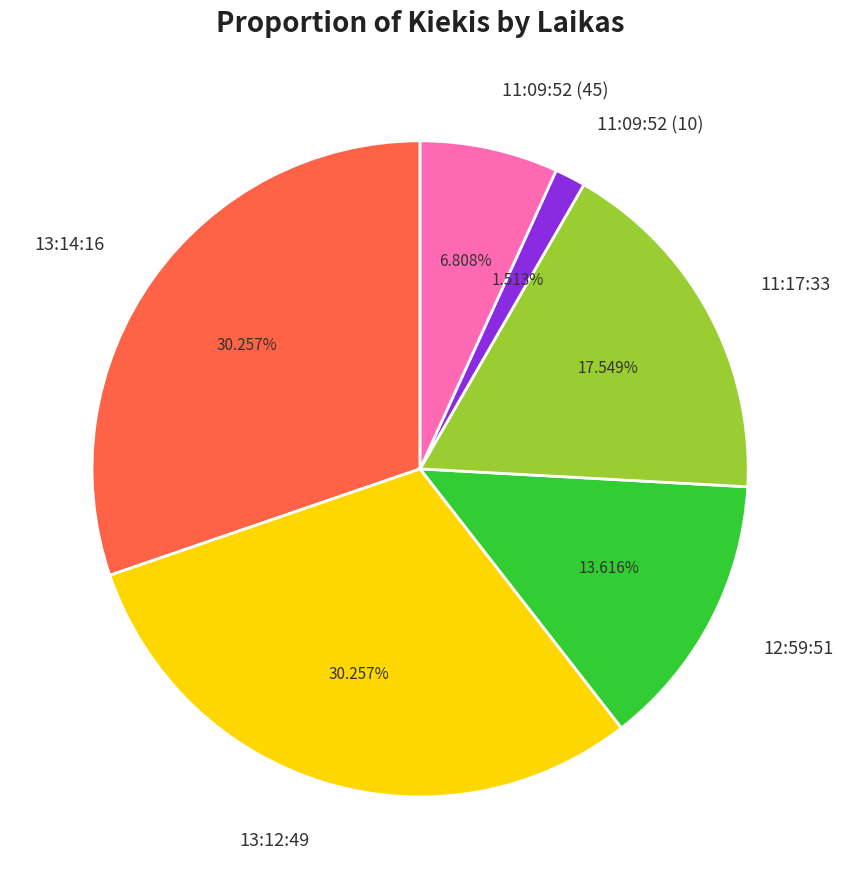

How much of the chart is everything except 11:09:52 (45)?

93.2%